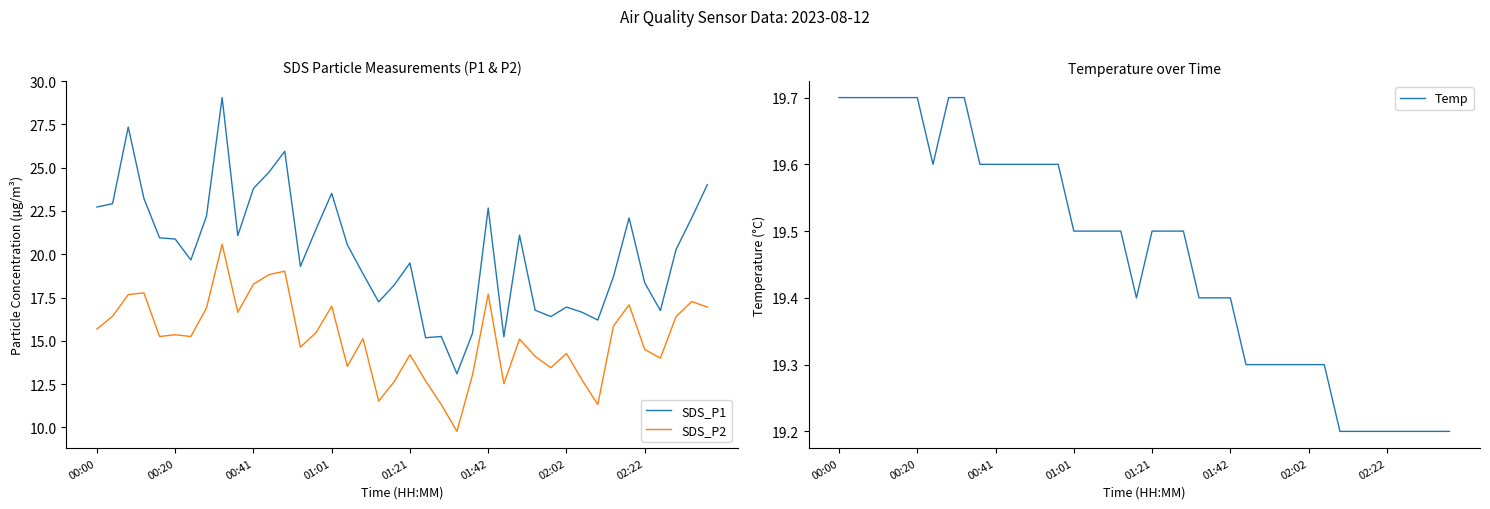

What is the highest value of the SDS_P1 series?

29.1